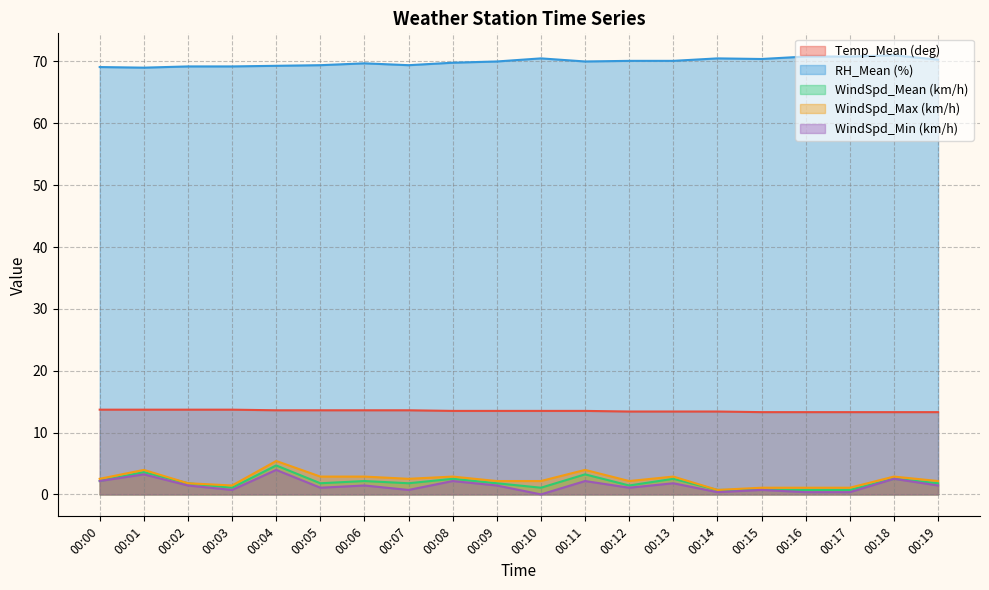

The value of WindSpd_Mean (km/h) at 00:03 is 1.1. True or false?

True